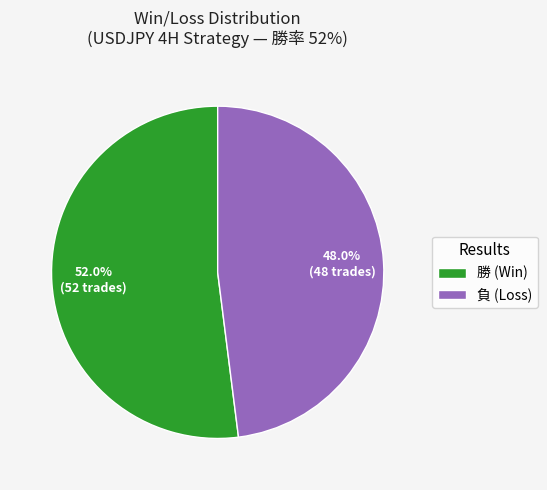

Does 勝 (Win) represent more than half of the total?

Yes